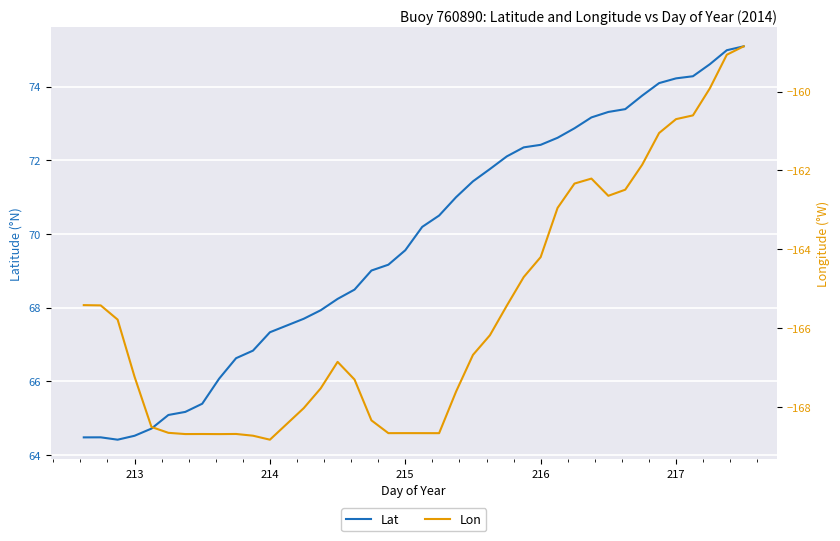

True or false: Lon and Lat cross at least once.

False